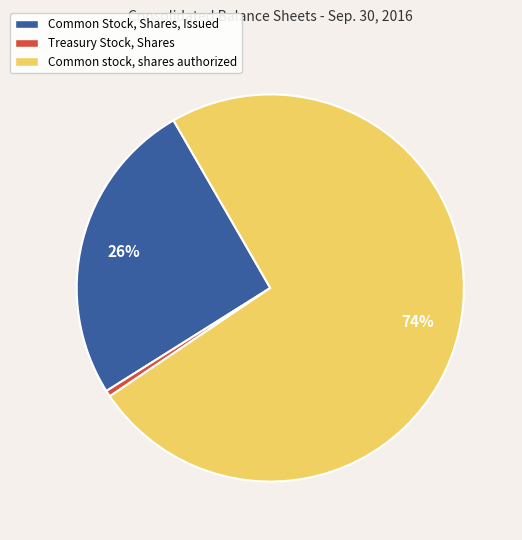

Which has a higher value, Common Stock, Shares, Issued or Treasury Stock, Shares?

Common Stock, Shares, Issued